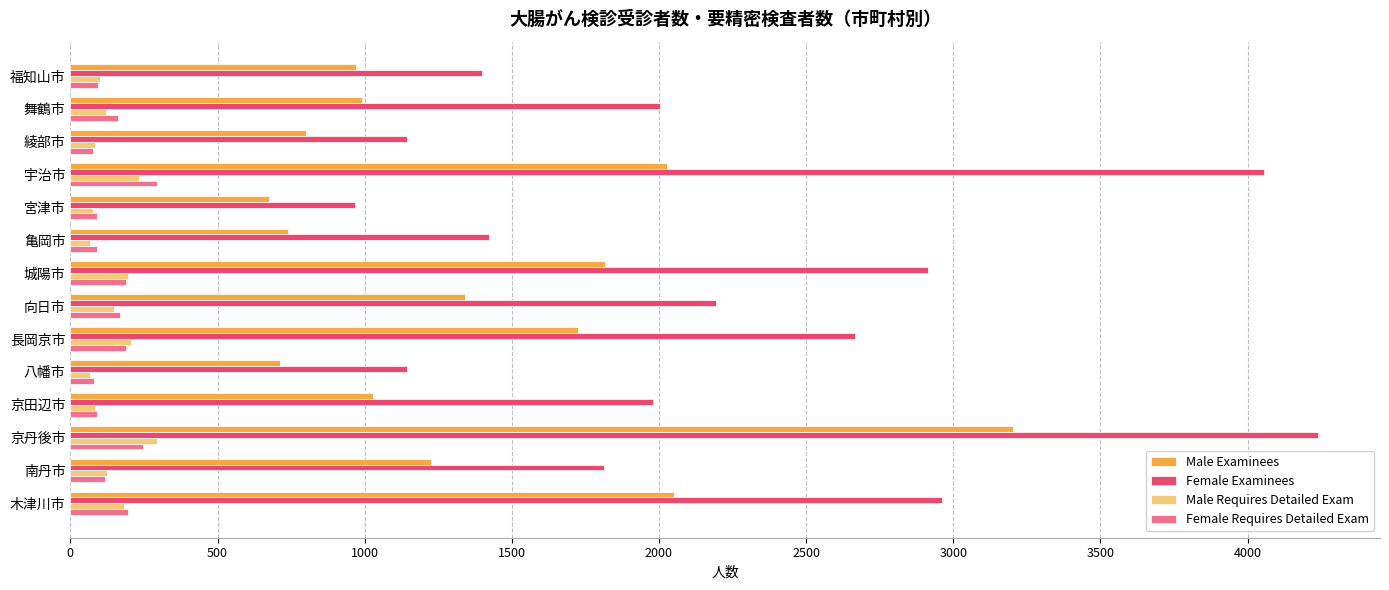

Which series has the largest total across all categories?

Female Examinees